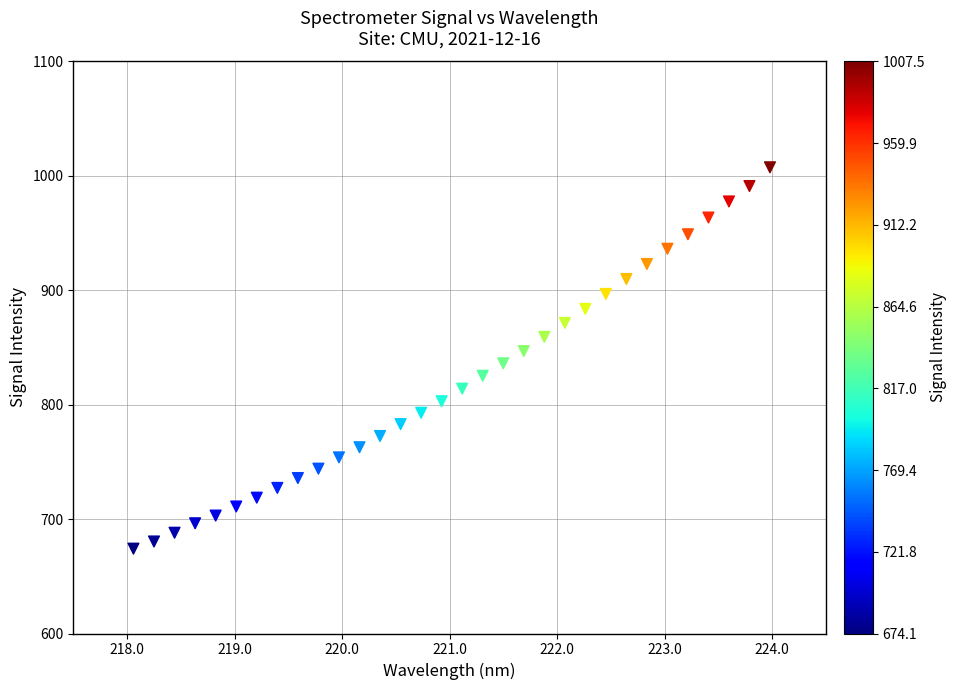

What is the range of Y values (max minus min)?

333.3